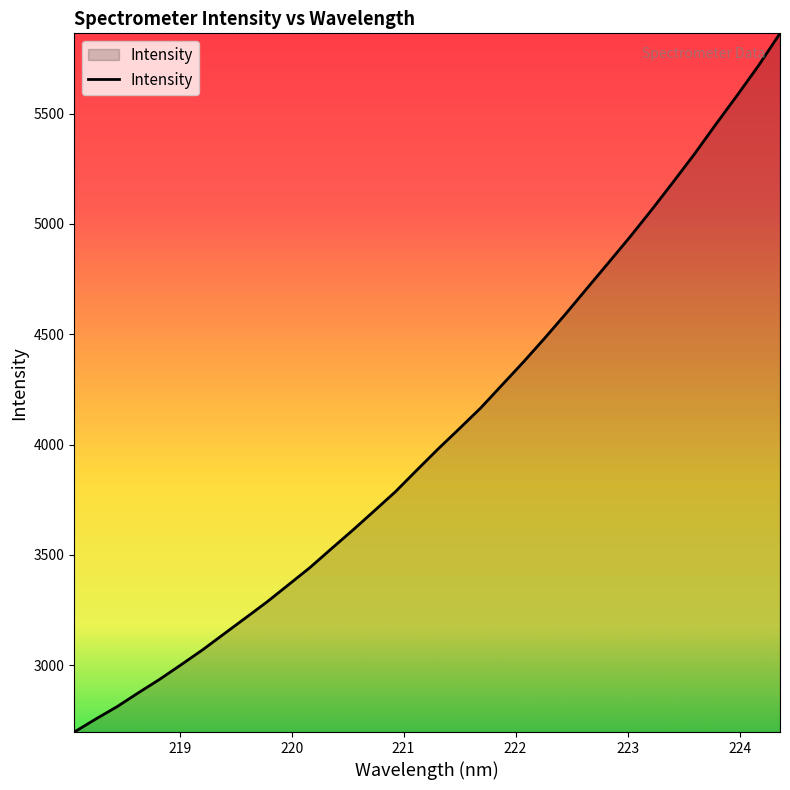

What is the maximum value shown in the chart?

5863.6